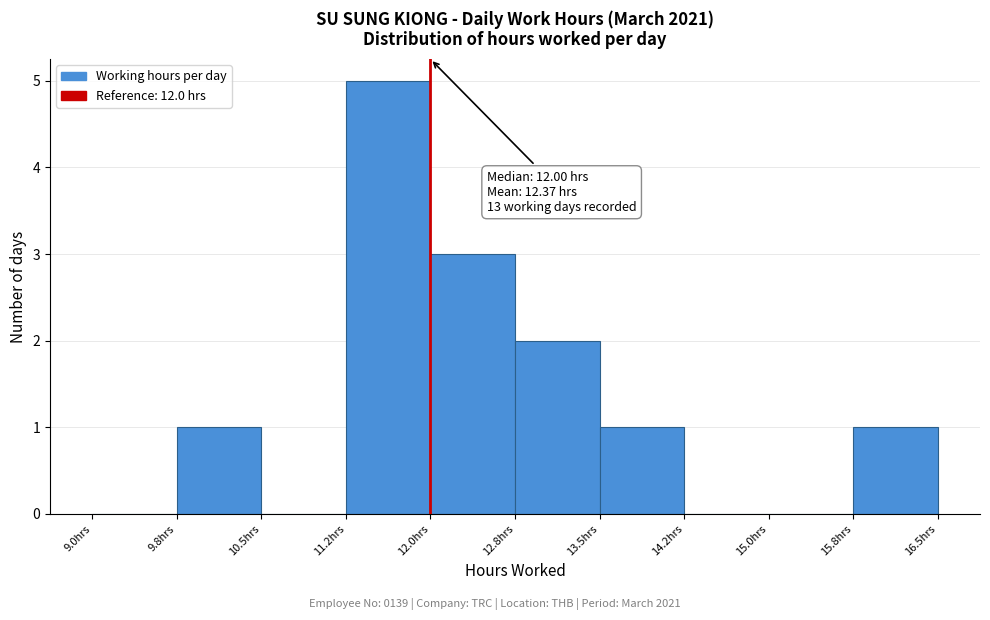

Over which range of the x-axis is the bar tallest?

11.25 to 12.00